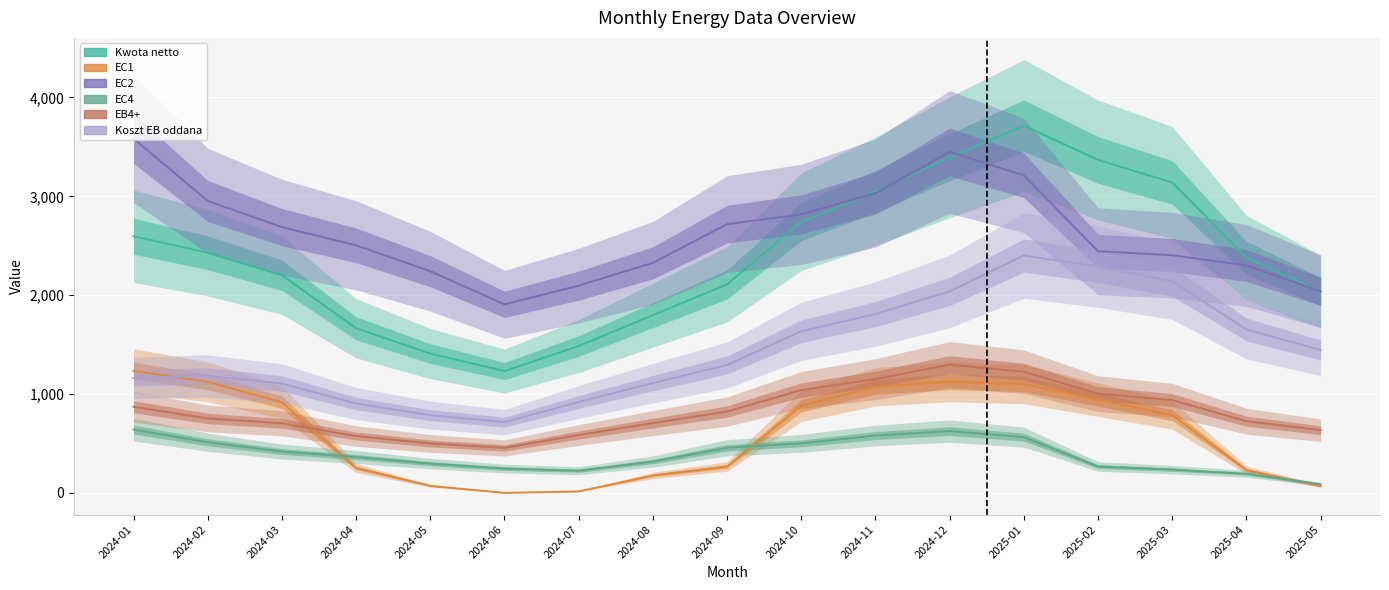

Reading left to right, what are all the values shown in this chart?

Kwota netto: 2024-01=2597.2	2024-02=2429.7	2024-03=2202.8	2024-04=1665.9	2024-05=1409.9	2024-06=1233.2	2024-07=1486.2	2024-08=1798.8	2024-09=2109.9	2024-10=2743.6	2024-11=3050.5	2024-12=3395.3	2025-01=3714.9	2025-02=3368.7	2025-03=3140.6	2025-04=2378.6	2025-05=2038.0
EC1: 2024-01=1236.0	2024-02=1124.0	2024-03=918.0	2024-04=253.0	2024-05=72.0	2024-06=1.0	2024-07=16.0	2024-08=177.0	2024-09=268.0	2024-10=882.0	2024-11=1074.0	2024-12=1125.0	2025-01=1101.0	2025-02=944.0	2025-03=787.0	2025-04=232.0	2025-05=69.0
EC2: 2024-01=3584.0	2024-02=2954.0	2024-03=2689.0	2024-04=2505.0	2024-05=2243.0	2024-06=1908.0	2024-07=2097.0	2024-08=2328.0	2024-09=2719.0	2024-10=2818.0	2024-11=3033.0	2024-12=3450.0	2025-01=3212.0	2025-02=2445.0	2025-03=2405.0	2025-04=2301.0	2025-05=2040.0
EC4: 2024-01=641.0	2024-02=513.0	2024-03=419.0	2024-04=364.0	2024-05=297.0	2024-06=247.0	2024-07=225.0	2024-08=318.0	2024-09=457.0	2024-10=502.0	2024-11=581.0	2024-12=626.0	2025-01=565.0	2025-02=268.0	2025-03=236.0	2025-04=194.0	2025-05=89.0
EB4+: 2024-01=872.0	2024-02=754.0	2024-03=705.0	2024-04=576.0	2024-05=501.0	2024-06=456.0	2024-07=586.0	2024-08=707.0	2024-09=824.0	2024-10=1041.0	2024-11=1152.0	2024-12=1298.0	2025-01=1226.0	2025-02=1005.0	2025-03=940.0	2025-04=726.0	2025-05=635.0
Koszt EB oddana: 2024-01=1163.0	2024-02=1184.6	2024-03=1107.7	2024-04=905.0	2024-05=787.1	2024-06=716.4	2024-07=920.7	2024-08=1110.8	2024-09=1294.6	2024-10=1635.5	2024-11=1809.9	2024-12=2039.3	2025-01=2401.8	2025-02=2289.3	2025-03=2141.2	2025-04=1653.7	2025-05=1446.5